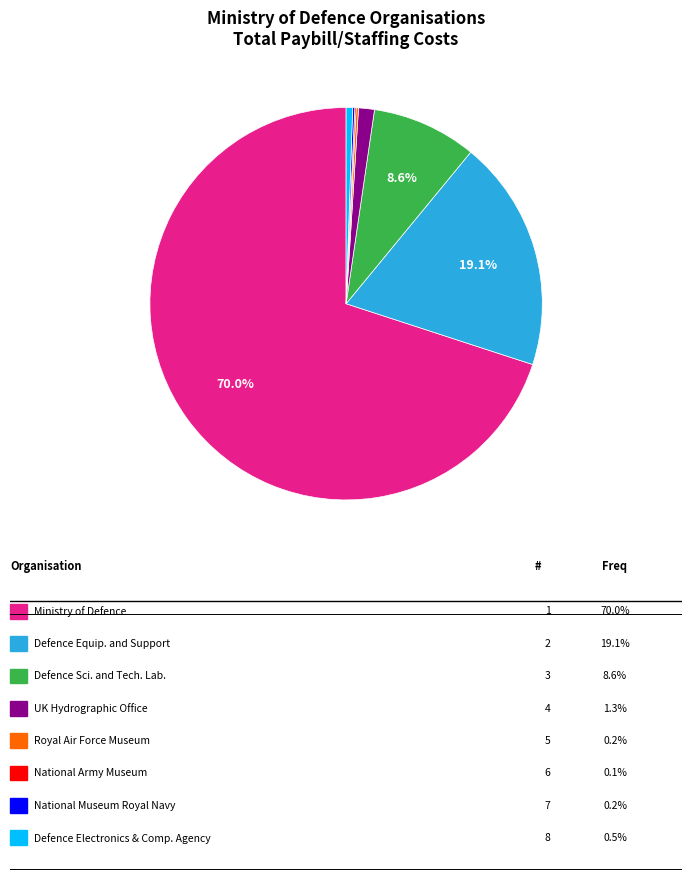

Does any single category account for the majority?

Yes